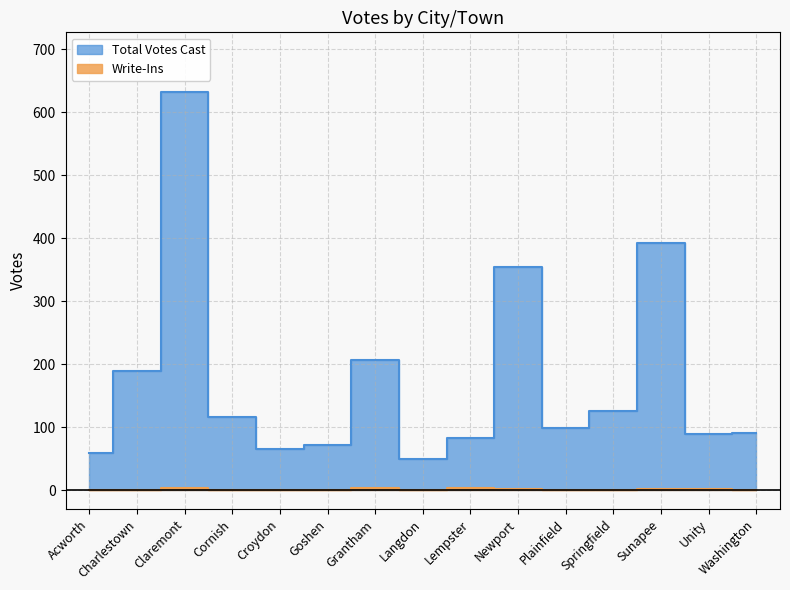

Count the number of data series in this chart.

2